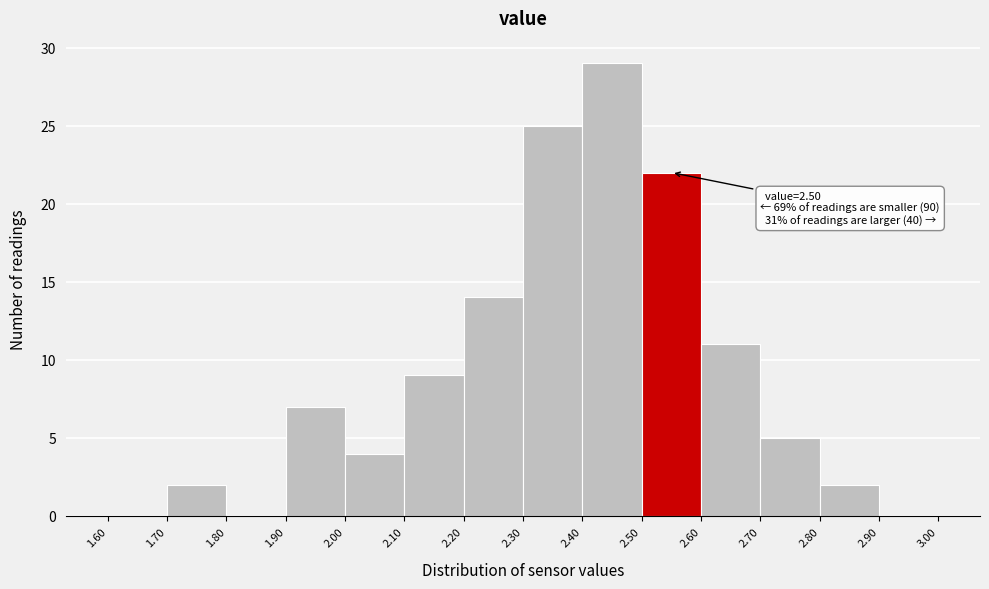

Which range on the x-axis has the tallest bar?

2.40 to 2.50